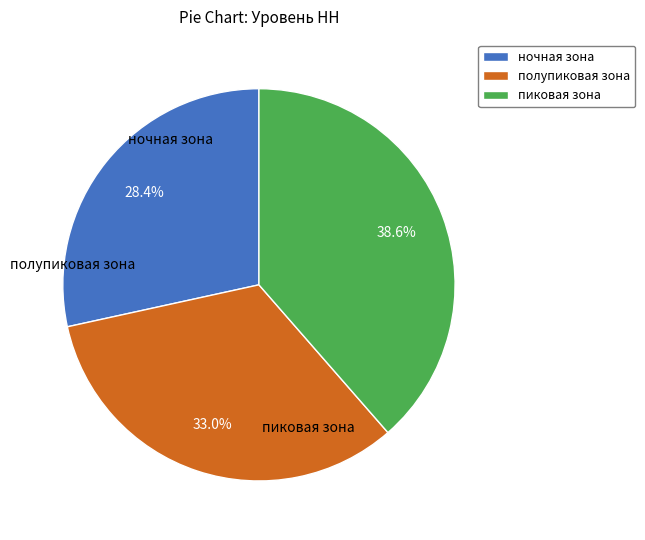

Which has a higher value, полупиковая зона or ночная зона?

полупиковая зона